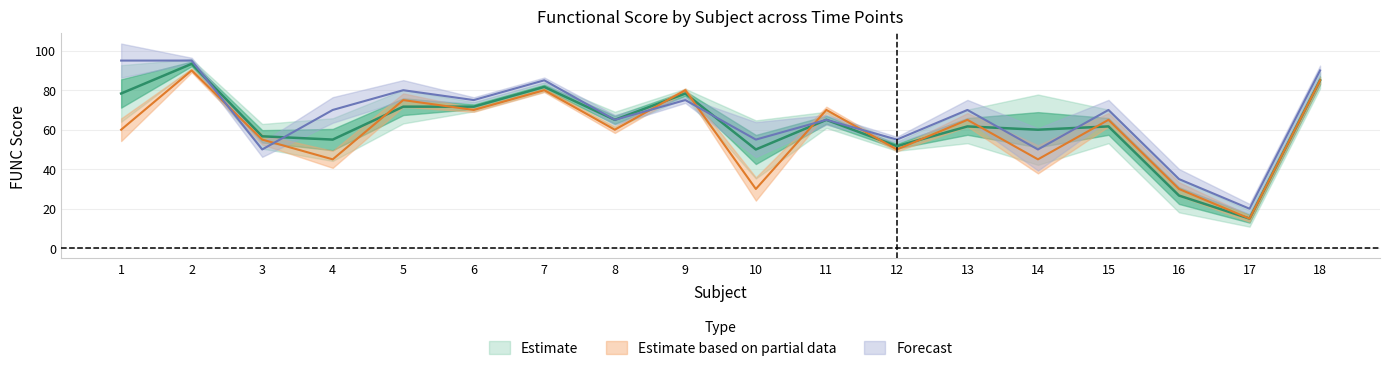

At which category does mean_TIME2 reach its first local peak?

2